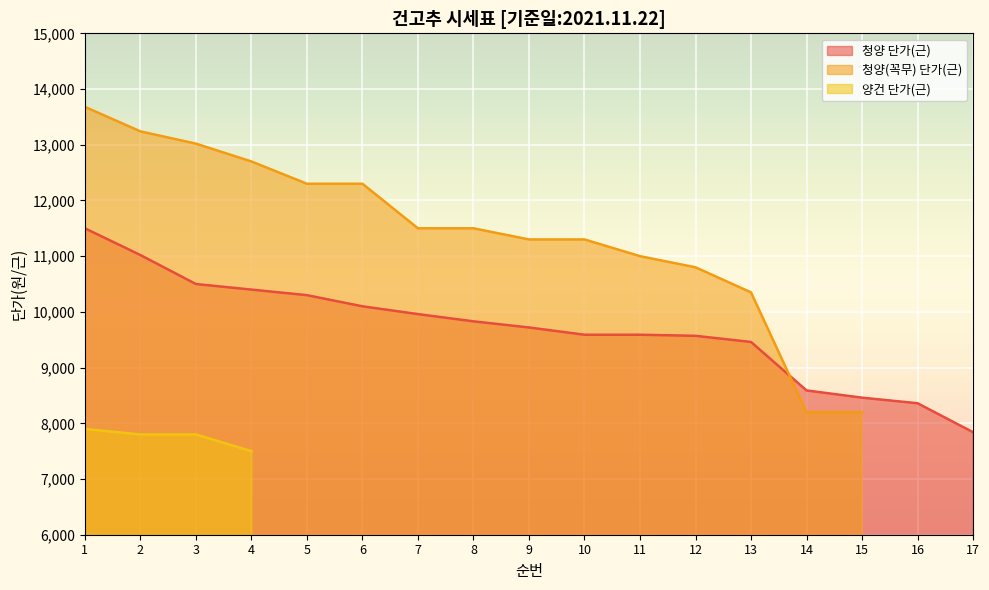

The value of 양건 단가(근) at 8 is 0. True or false?

True